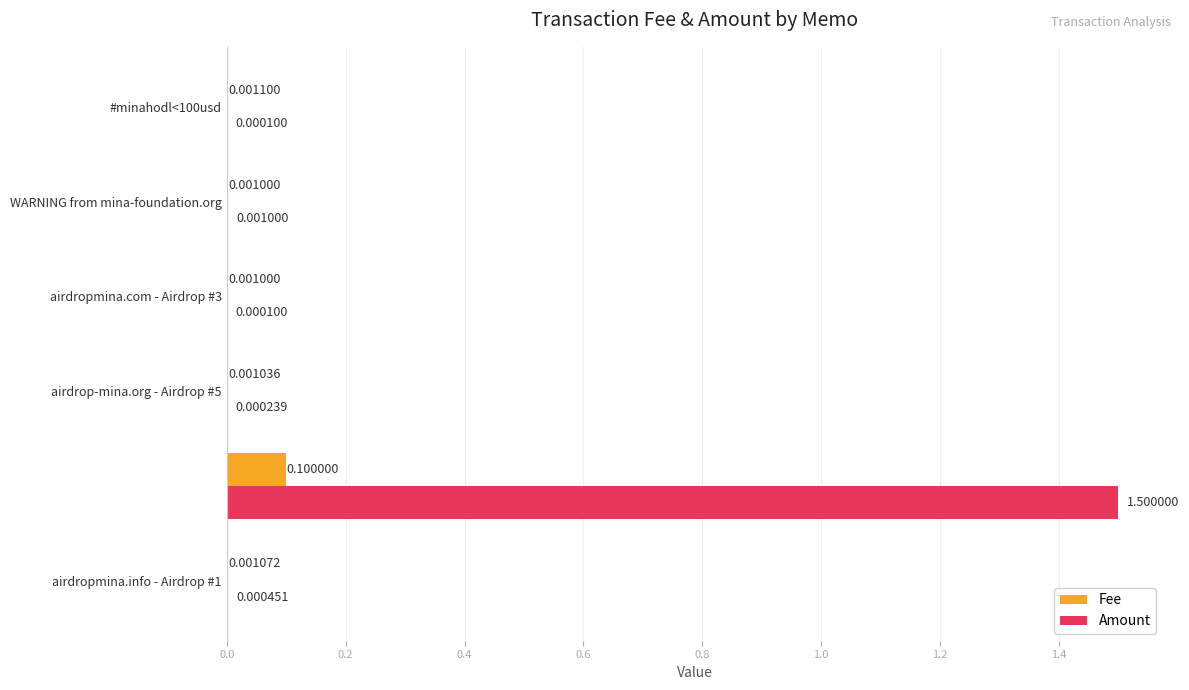

Which series has the largest total across all categories?

Amount